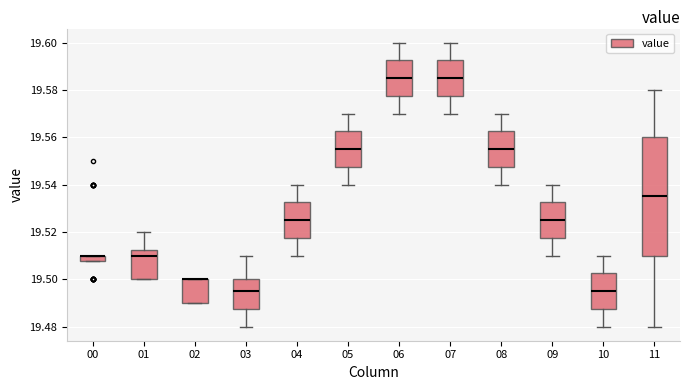

Where is the upper edge of the box at x = 03 on the y-axis? The values are not printed on the chart, so give them approximately, as read against the axis.

19.500